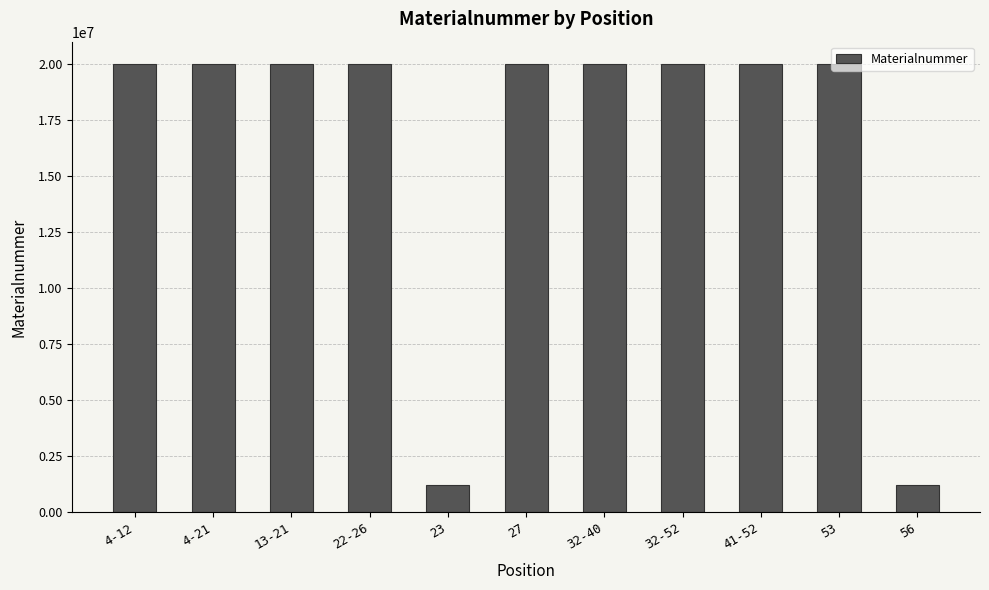

What is the greatest value displayed?

20003074